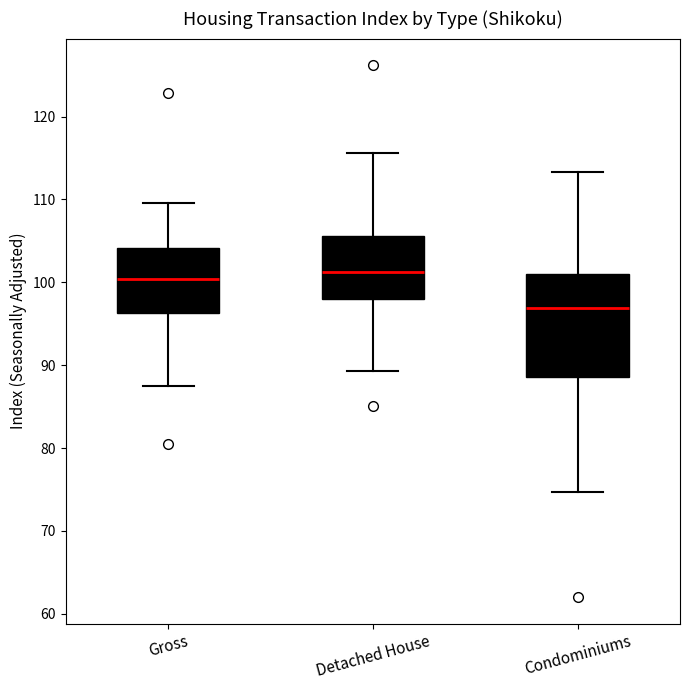

Where does the lower whisker of the box for Condominiums end on the y-axis? The values are not printed on the chart, so give them approximately, as read against the axis.

75